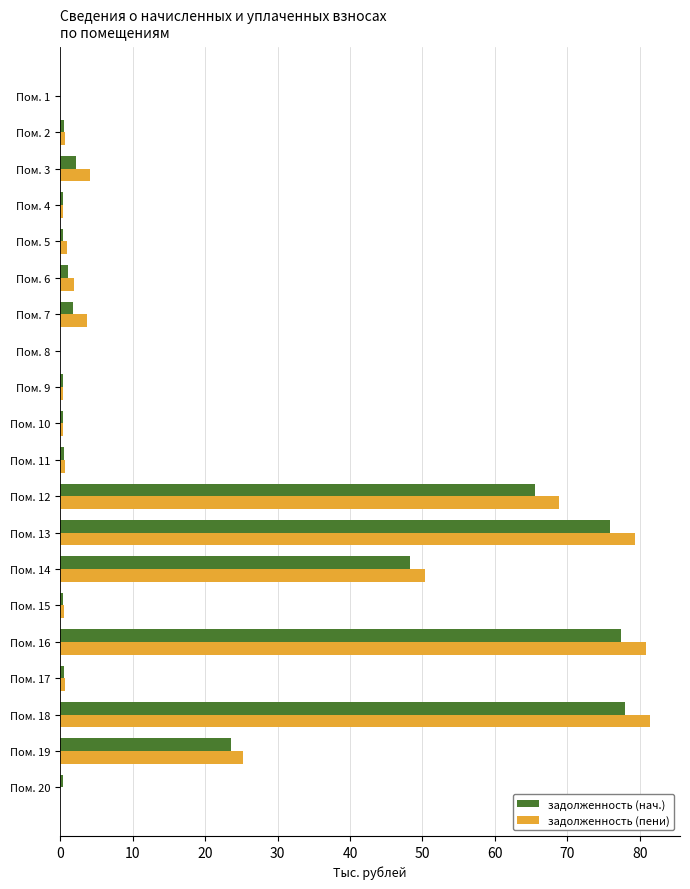

What is the sum of all задолженность (нач.) values?

377.6